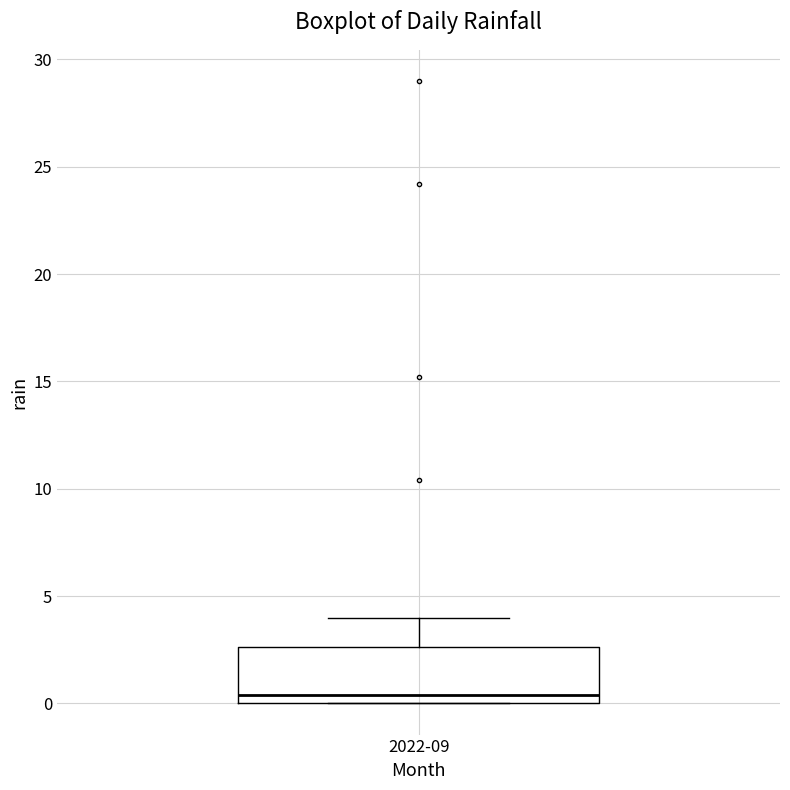

Transcribe this box plot: give where the median line is, the range the box spans, and where the two whiskers end, as read against the y-axis. The values are not printed on the chart, so give them approximately, as read against the axis.

median 0.5, box 0.0 to 2.5, whiskers 0.0 to 4.0